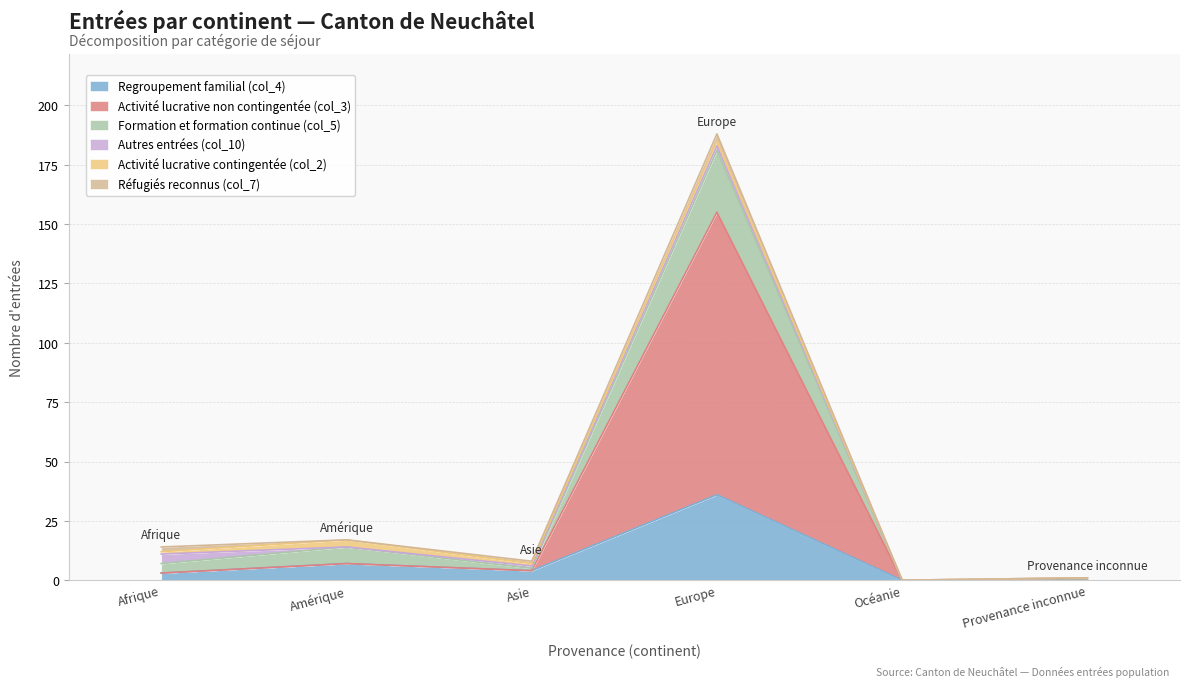

True or false: Formation et formation continue (col_5) and Regroupement familial (col_4) cross at least once.

False